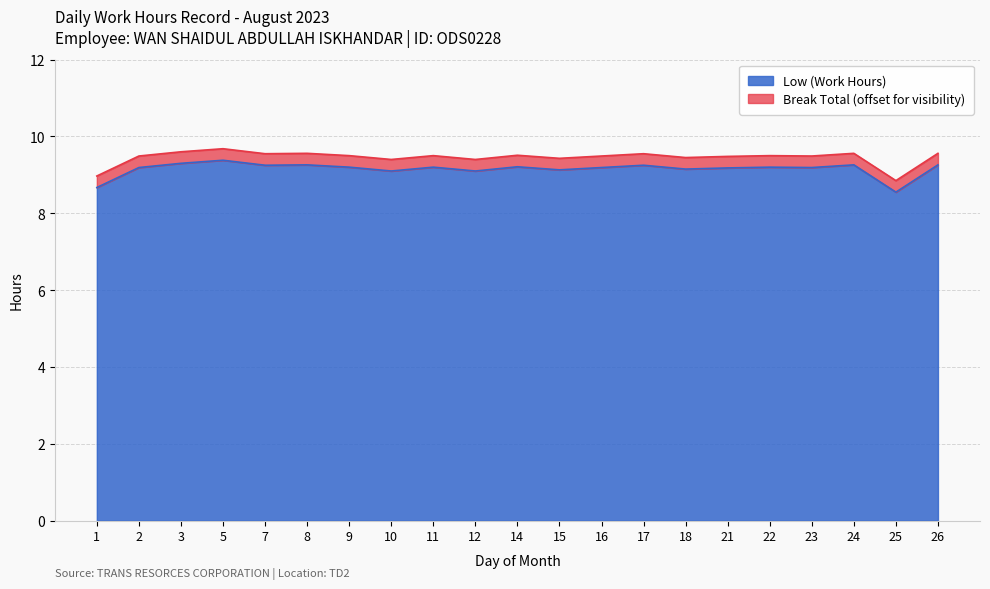

What is the value of the 3rd point from the left?

9.3